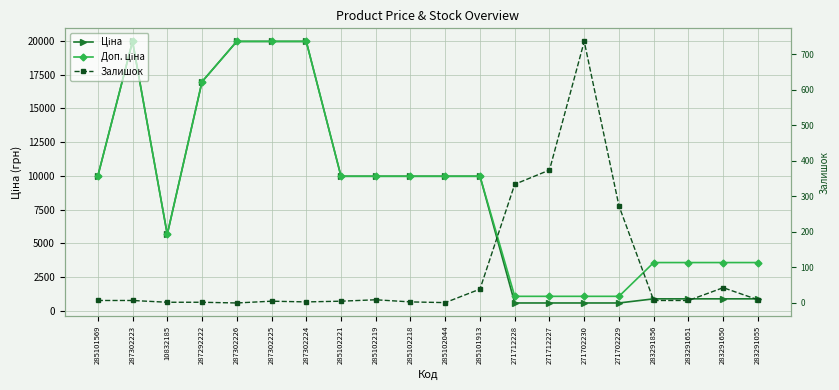

How many data points in Доп. ціна are less than 9974?

9